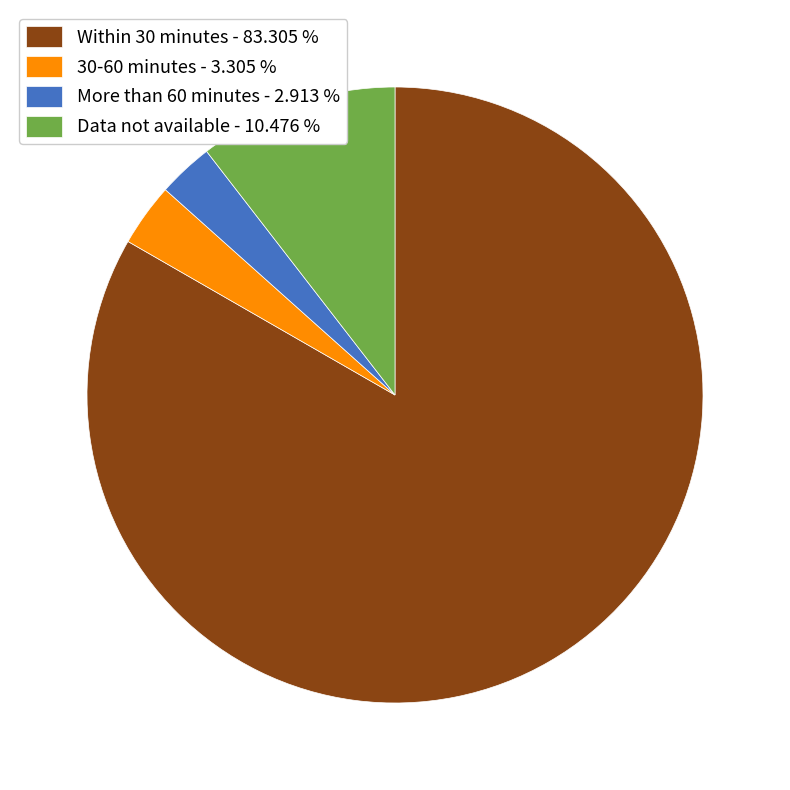

Is it true that 30-60 minutes is 3% of the pie?

True